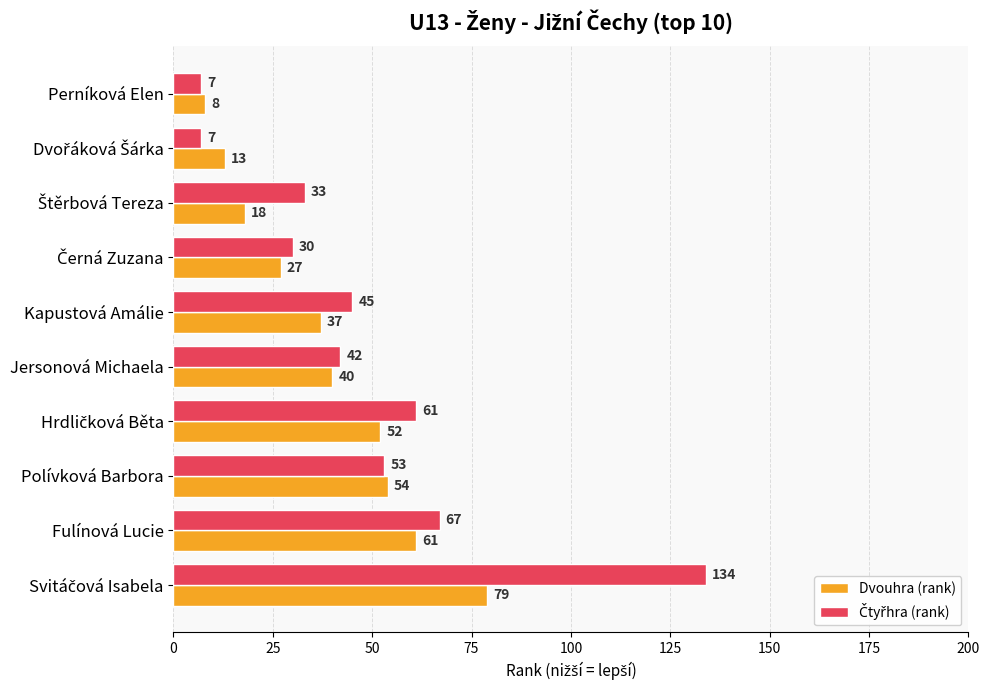

Count the number of data series in this chart.

2